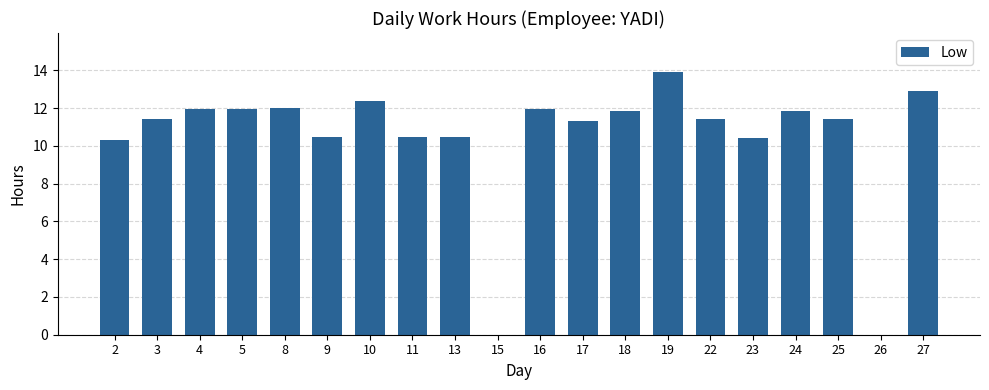

What is the change in value from 16 to 23?

-1.5